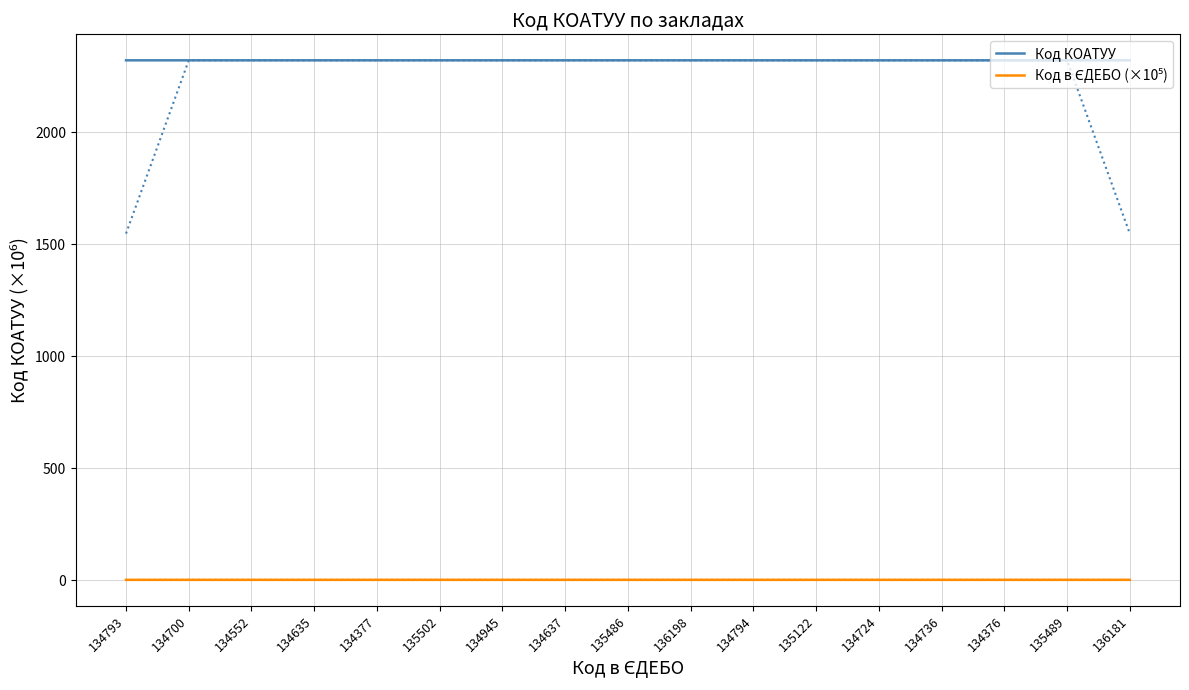

Which category has the highest value in the Код КОАТУУ series?

136181